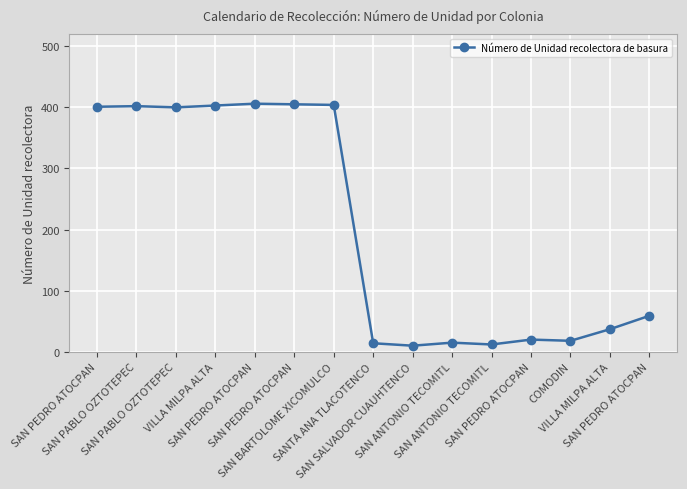

Reading left to right, what are all the values shown in this chart?

SAN PEDRO ATOCPAN=401	SAN PABLO OZTOTEPEC=402	SAN PABLO OZTOTEPEC=400	VILLA MILPA ALTA=403	SAN PEDRO ATOCPAN=406	SAN PEDRO ATOCPAN=405	SAN BARTOLOME XICOMULCO=404	SANTA ANA TLACOTENCO=14	SAN SALVADOR CUAUHTENCO=10	SAN ANTONIO TECOMITL=15	SAN ANTONIO TECOMITL=12	SAN PEDRO ATOCPAN=20	COMODIN=18	VILLA MILPA ALTA=37	SAN PEDRO ATOCPAN=59